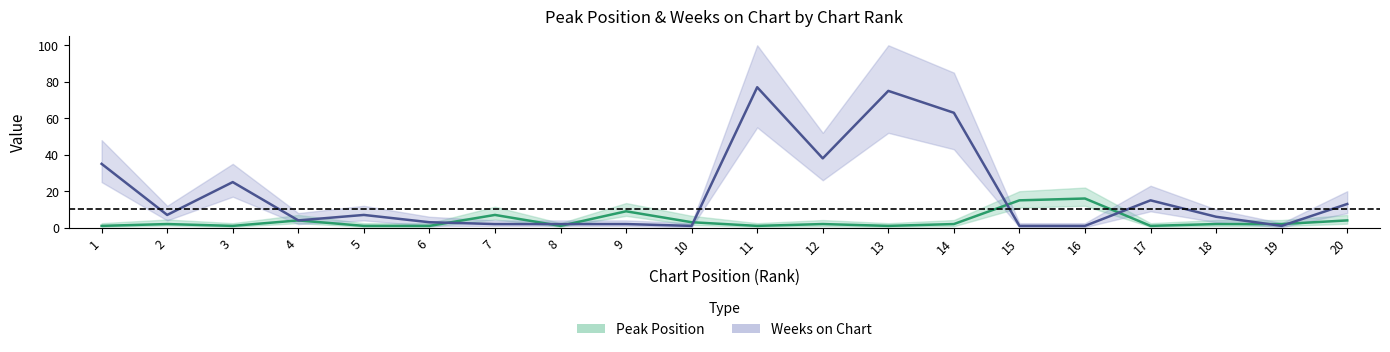

How many series are shown in this chart?

2